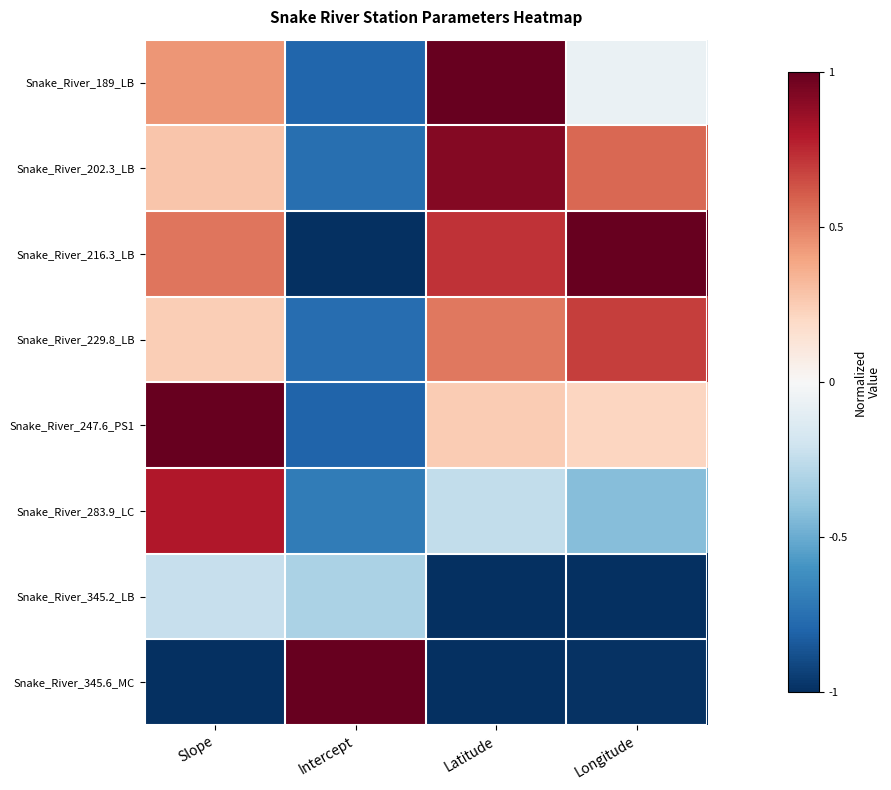

At which category is the sum across all series the highest?

Slope